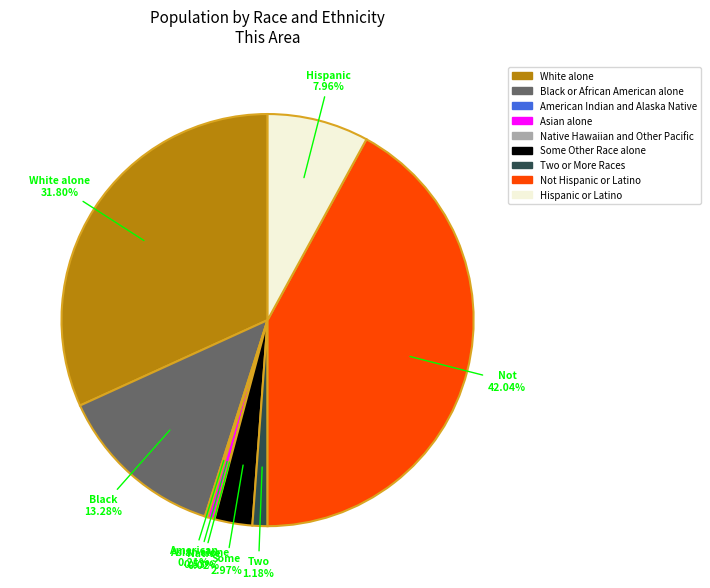

What is the largest slice in the pie chart?

Not Hispanic or Latino